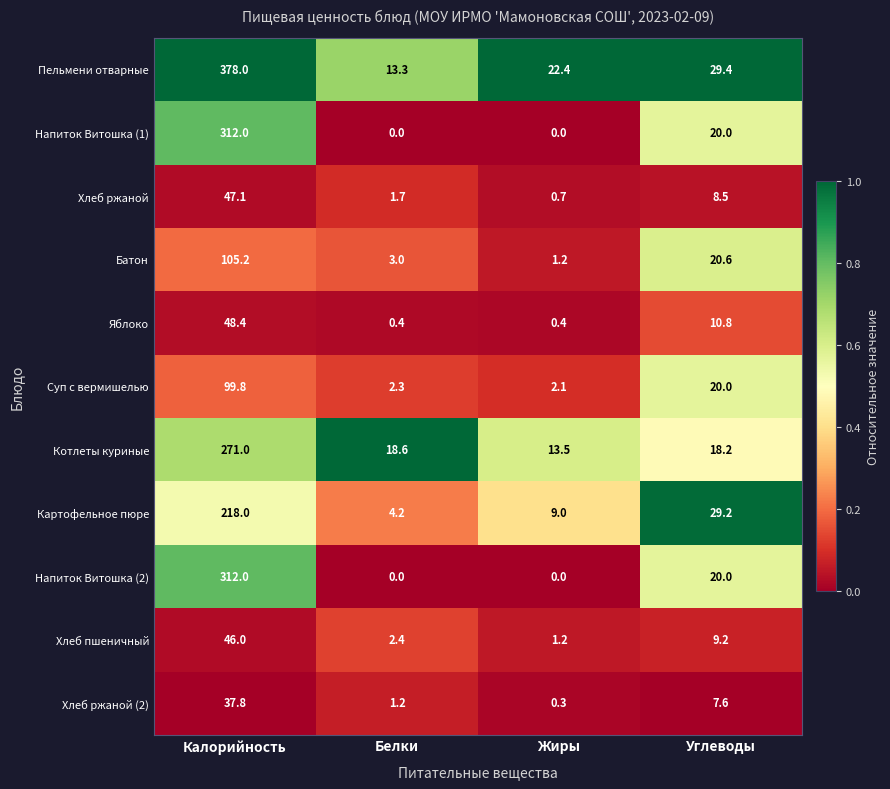

Where is Яблоко nearest to the value 24?

Углеводы